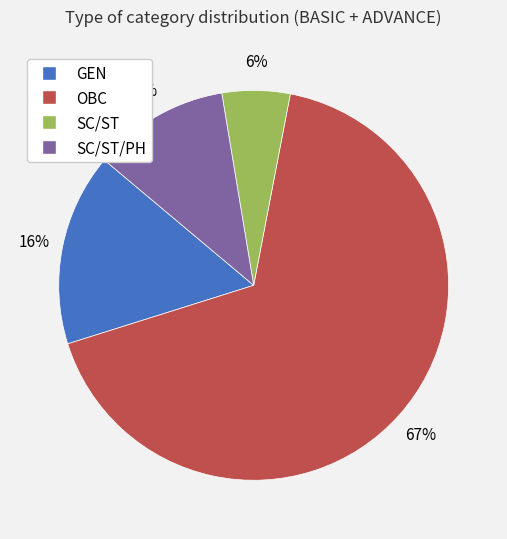

Does any single category account for the majority?

Yes